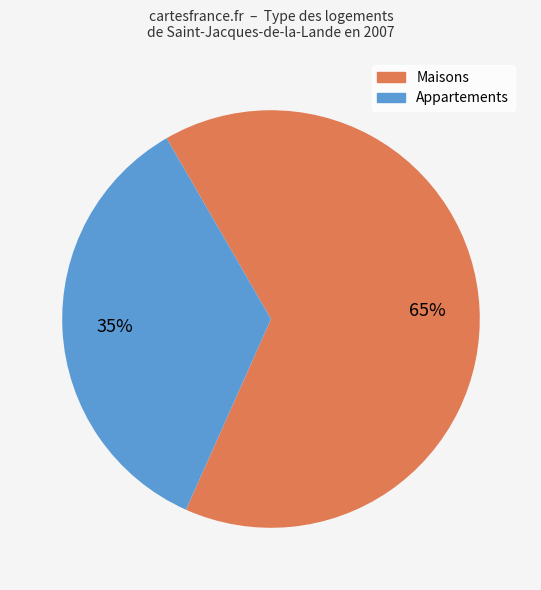

To the nearest percent, what is the average slice percentage?

50%